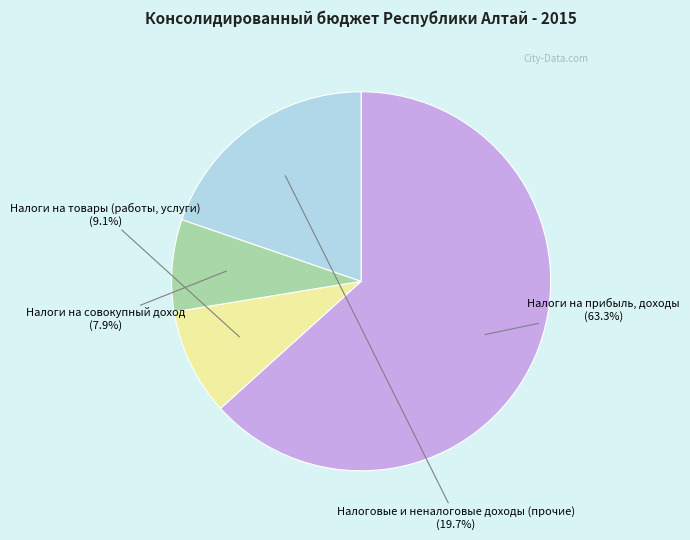

How many segments does this pie chart have?

4